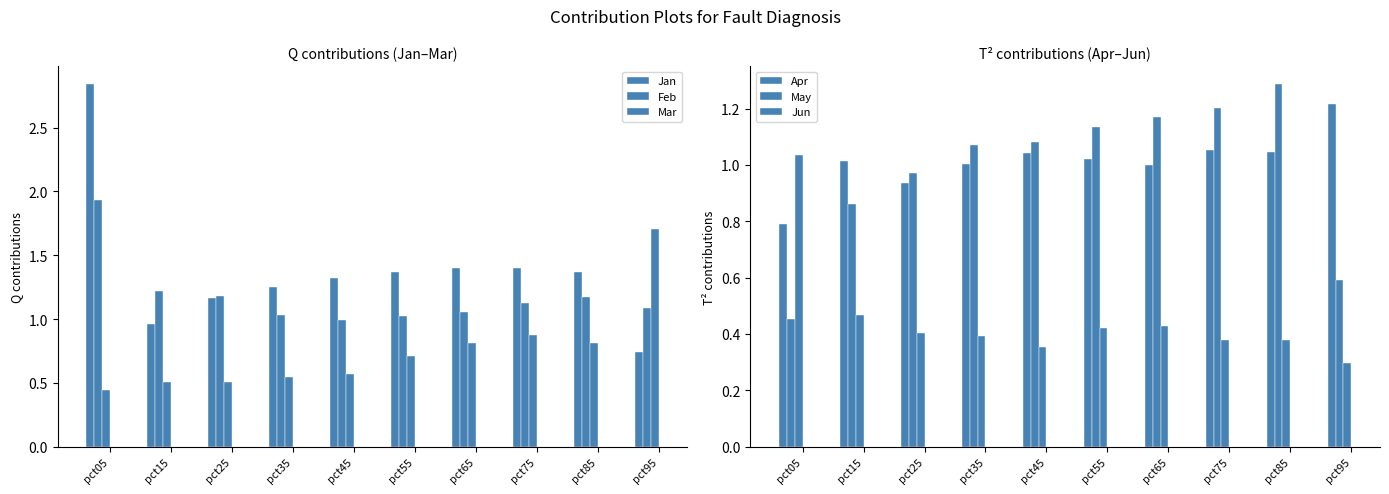

The Feb series shows 1.9 at pct05. True or false?

True